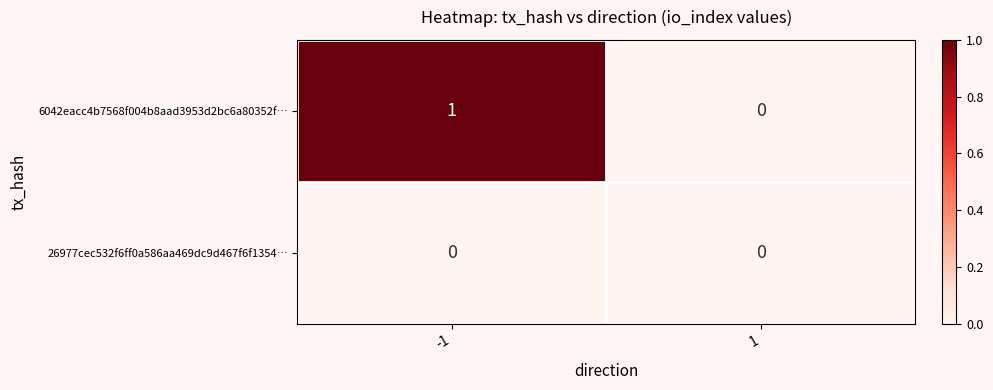

How many data points does each series have?

2